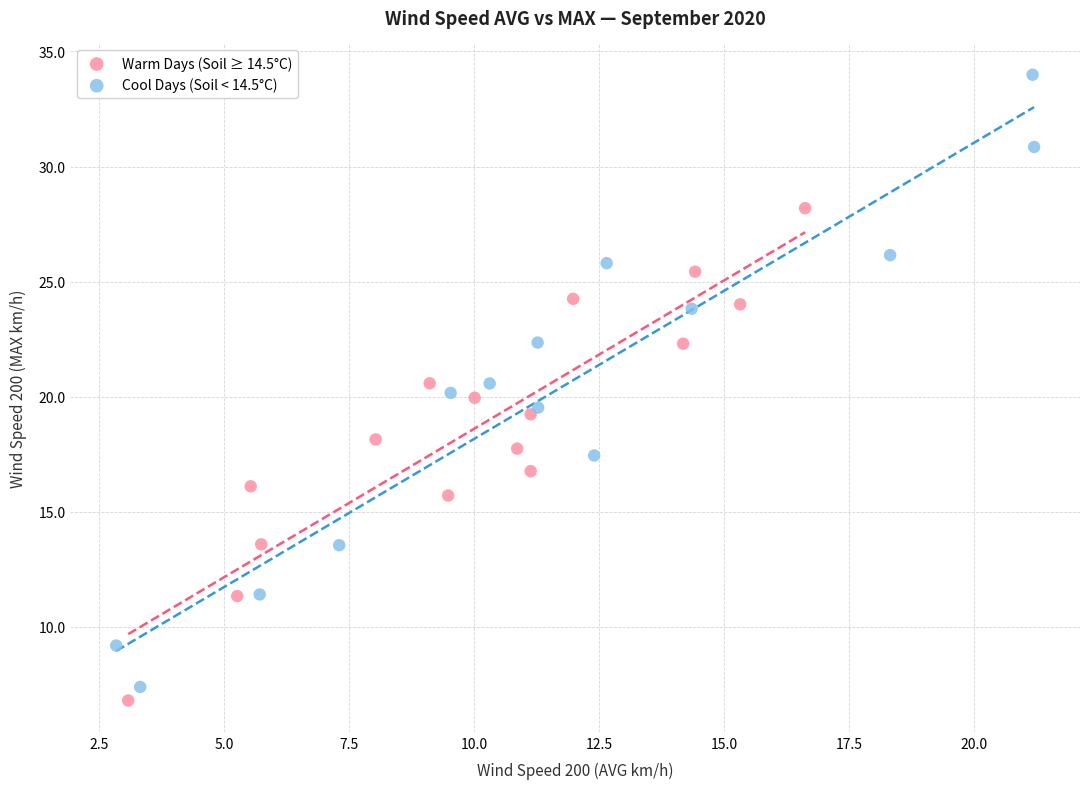

Which series contains the highest Y value?

Cool Days (Soil < 14.5°C)